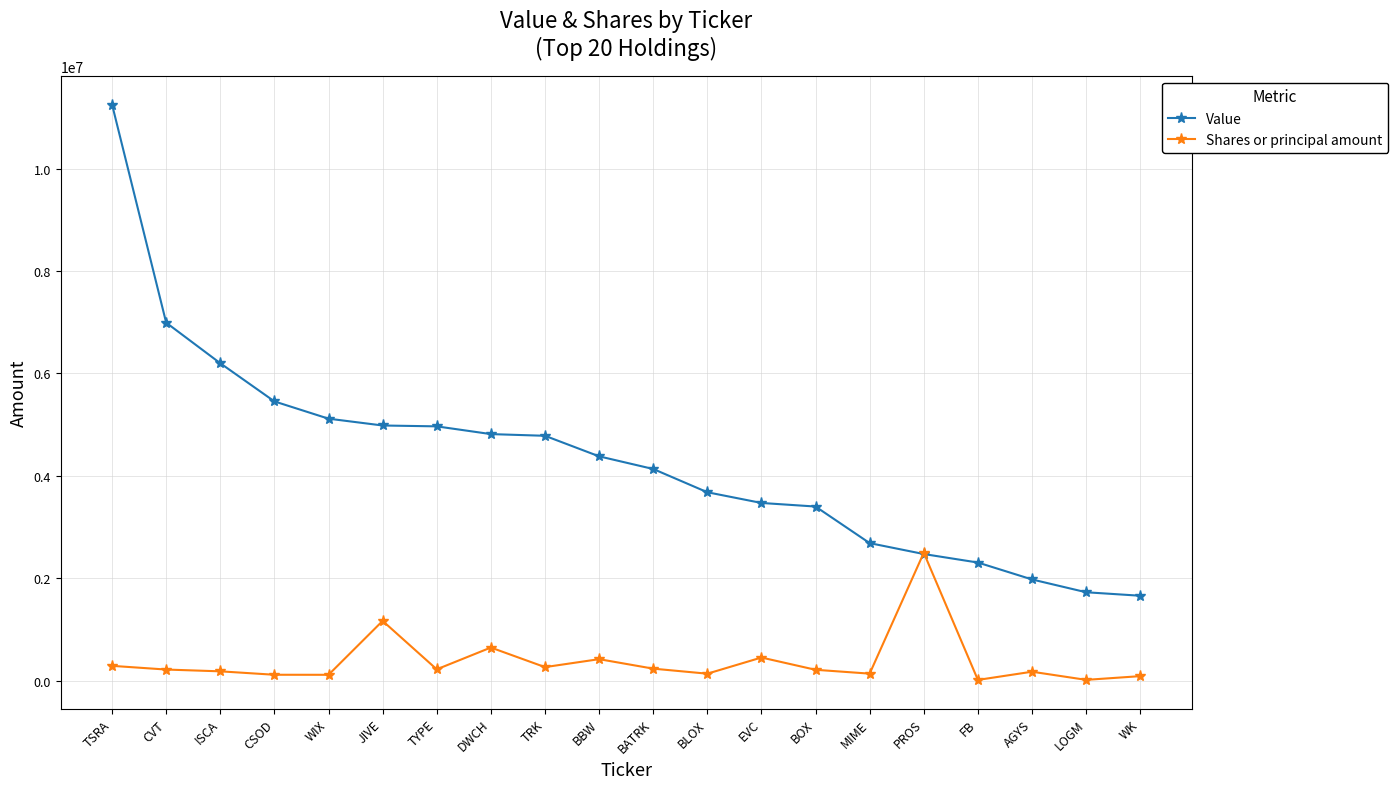

How many distinct data groups are displayed?

2